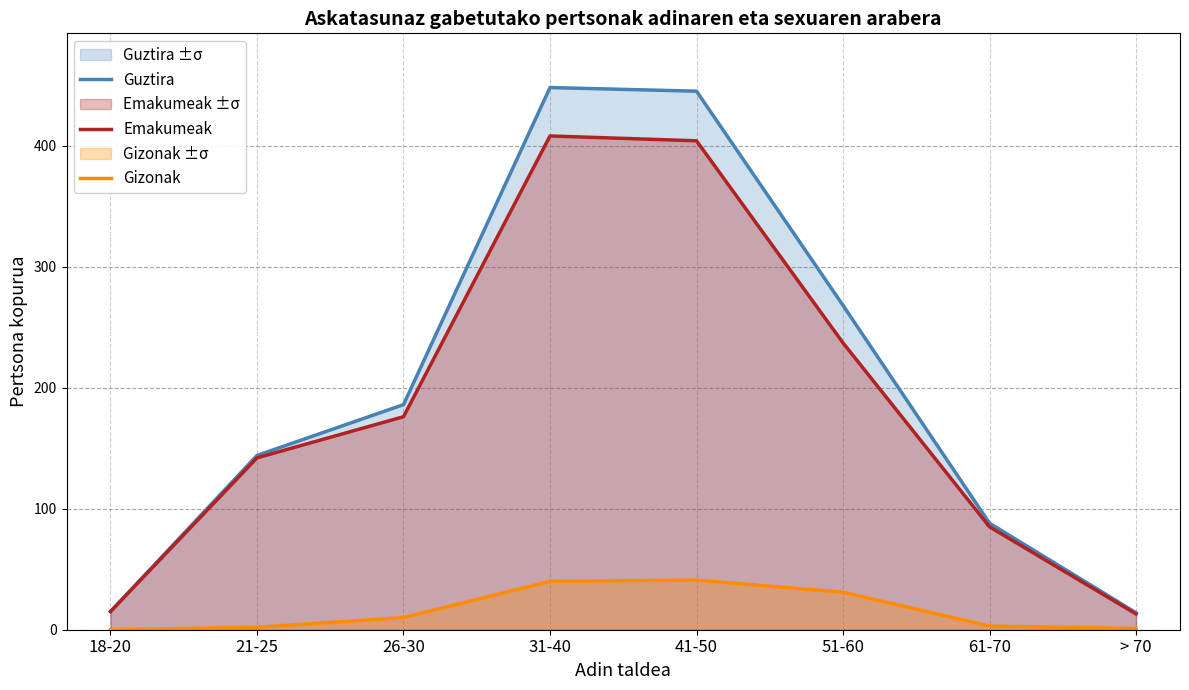

Is it true that Gizonak equals 0 at > 70?

False